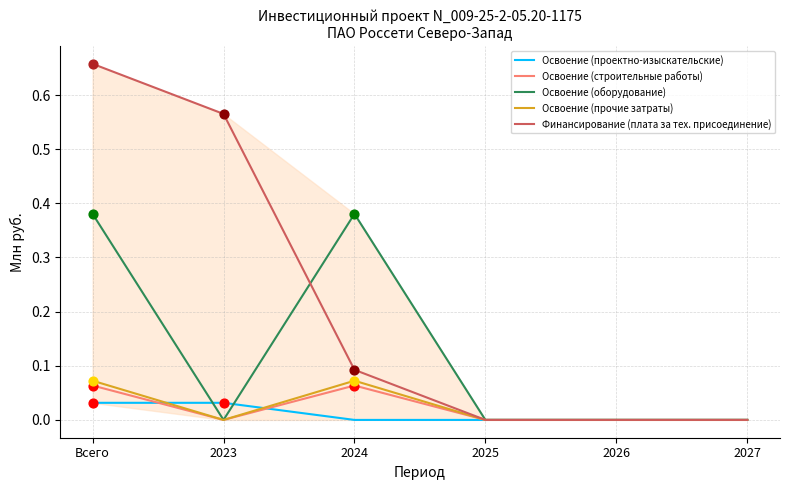

Is the value of Финансирование (плата за тех. присоединение) at 2023 greater than the value of Освоение (оборудование) at 2027?

Yes